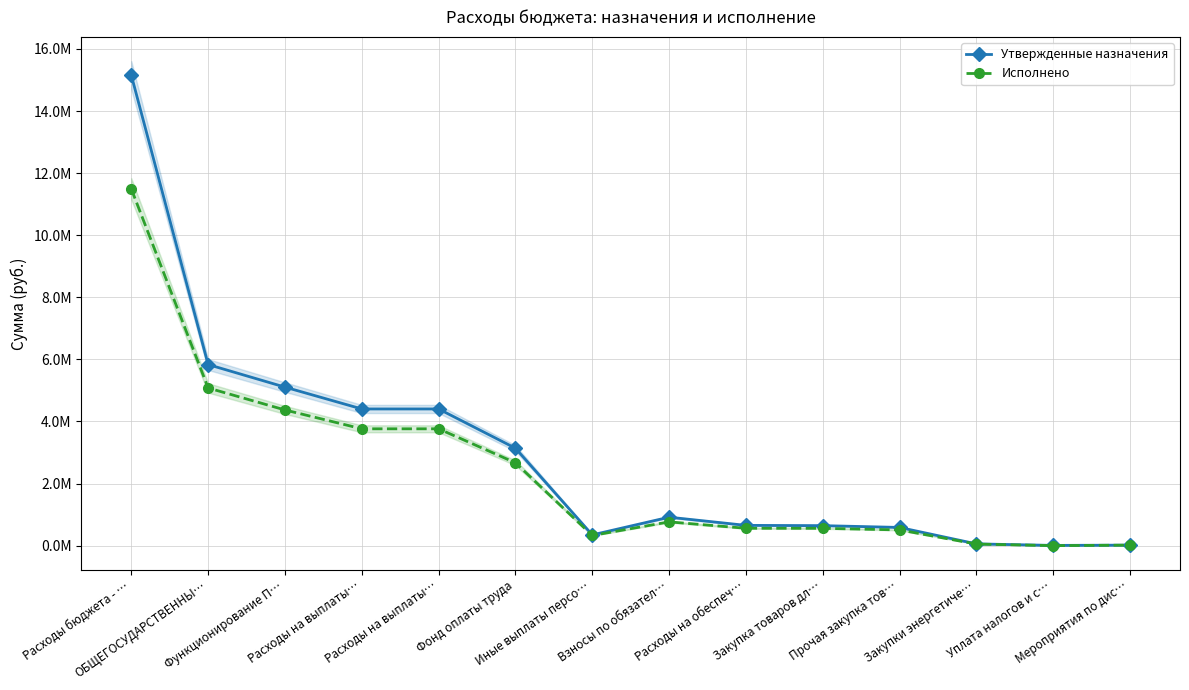

Where is Исполнено nearest to the value 5745684?

ОБЩЕГОСУДАРСТВЕННЫ…